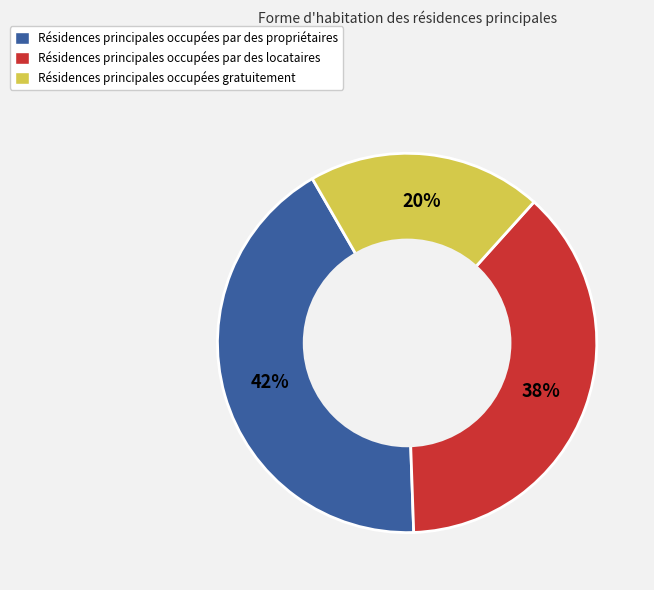

To the nearest percent, what is the difference between the largest and smallest slice percentages?

22%